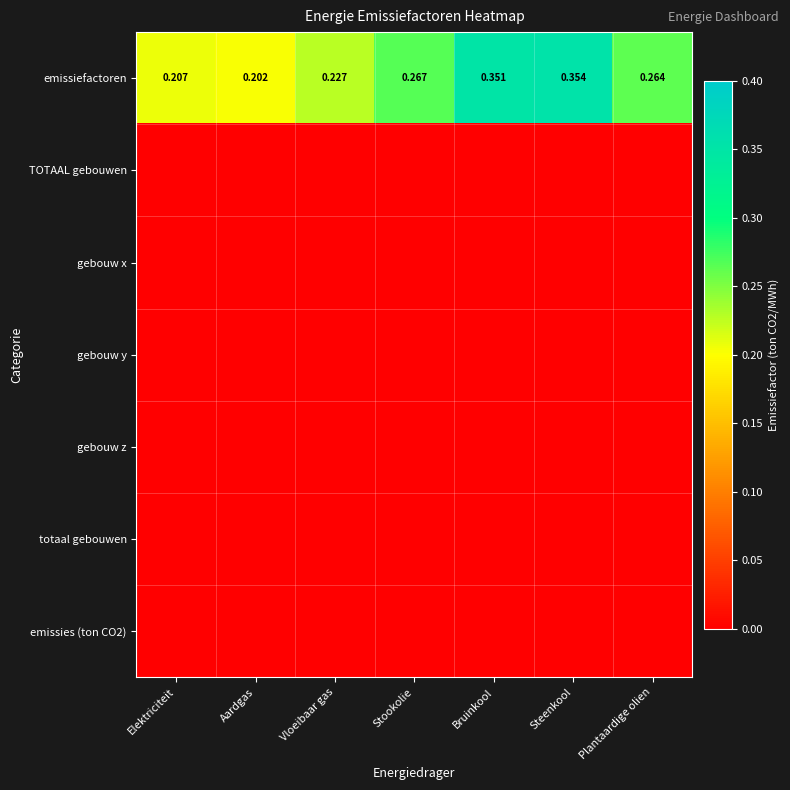

At which label does emissiefactoren reach its minimum?

Aardgas